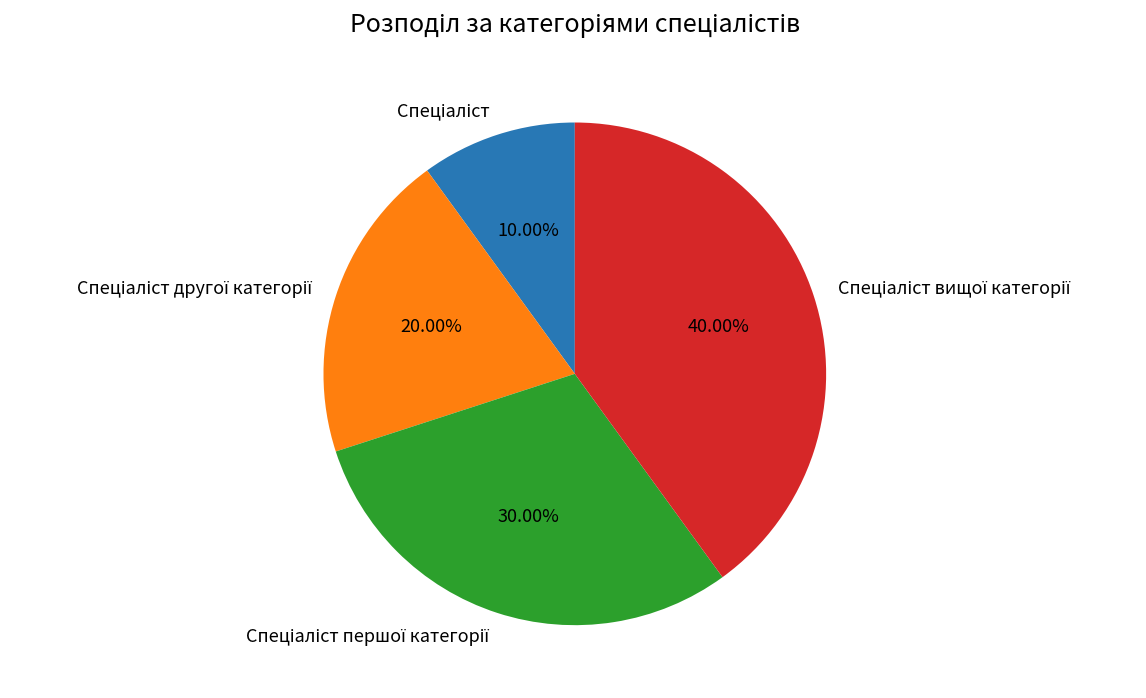

Does any single category account for the majority?

No